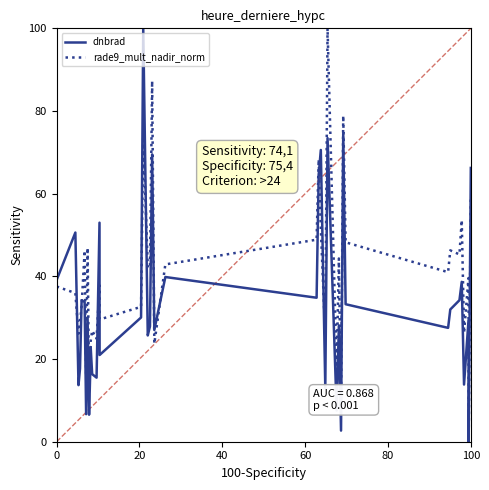

True or false: dnbrad and rade9_mult_nadir_norm intersect in this chart.

True